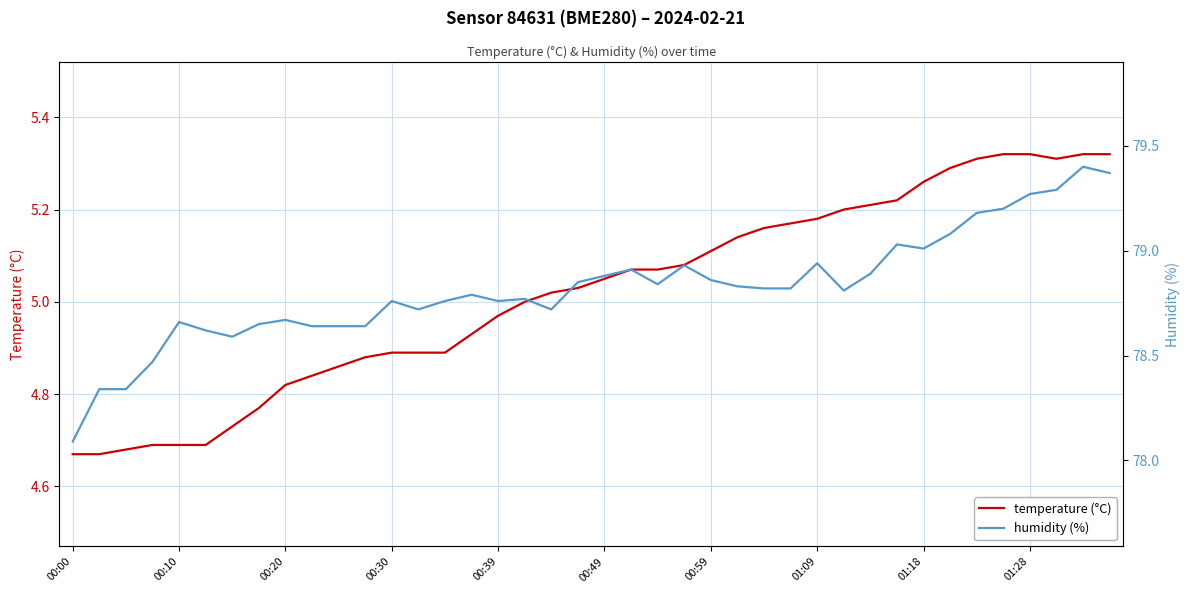

What is the difference between the humidity (%) values at 00:49 and 35?

0.6